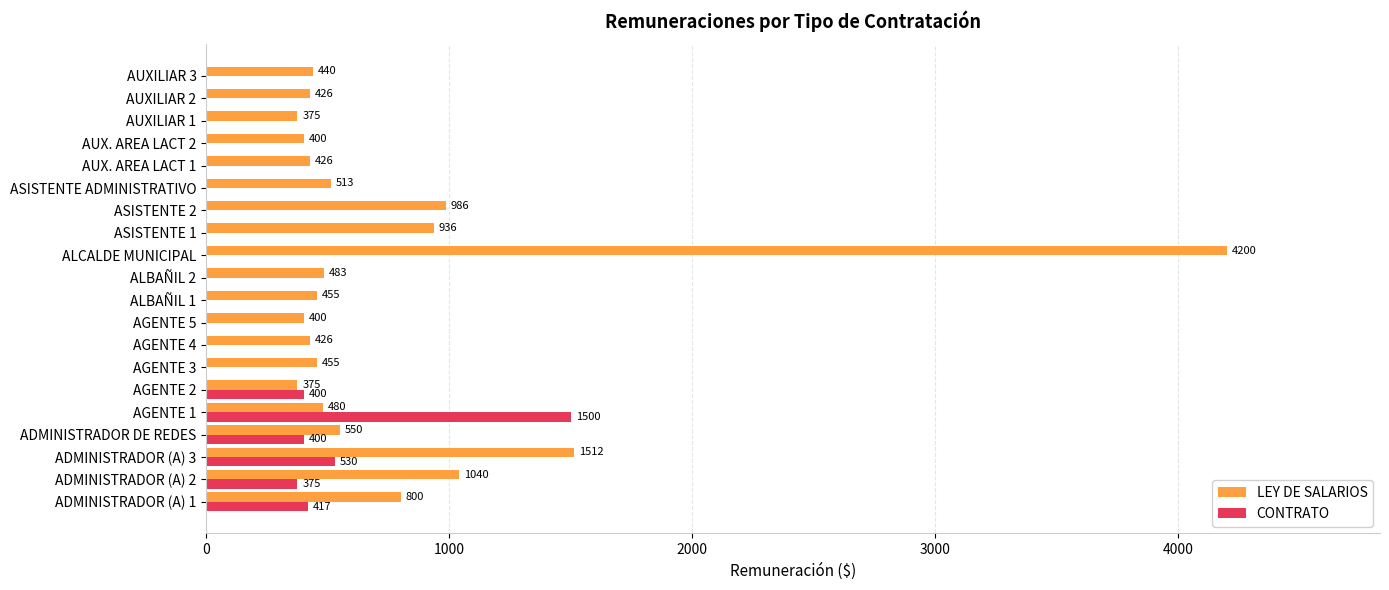

Where is LEY DE SALARIOS nearest to the value 2287?

ADMINISTRADOR (A) 3